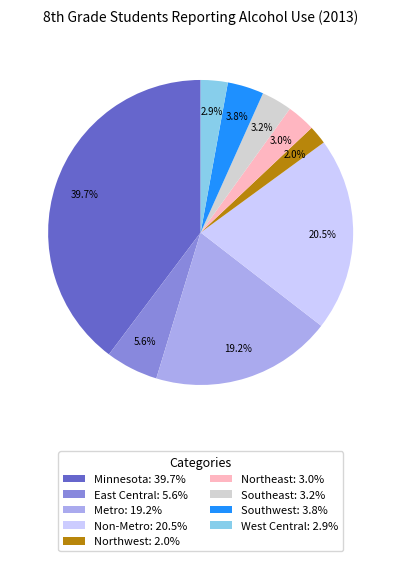

How many slices are in this pie chart?

9